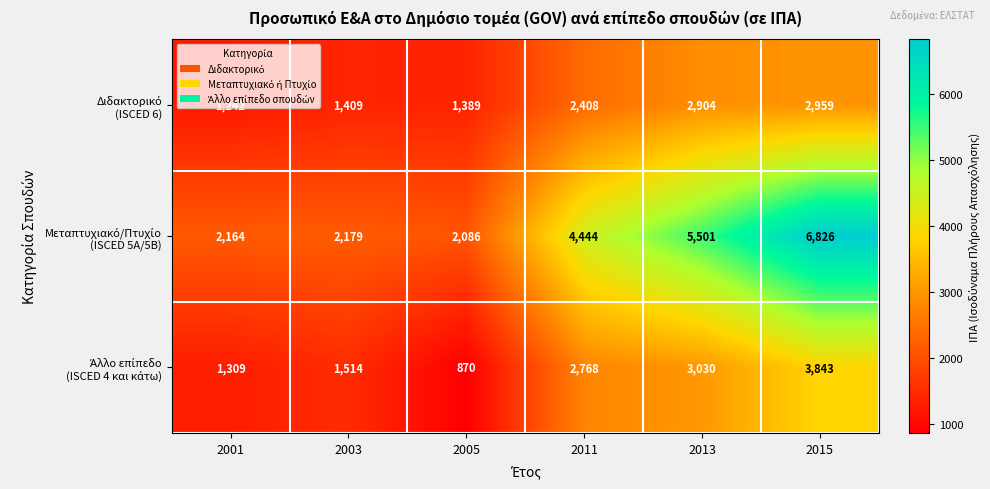

What is the spread (max minus min) of values at 2001?

922